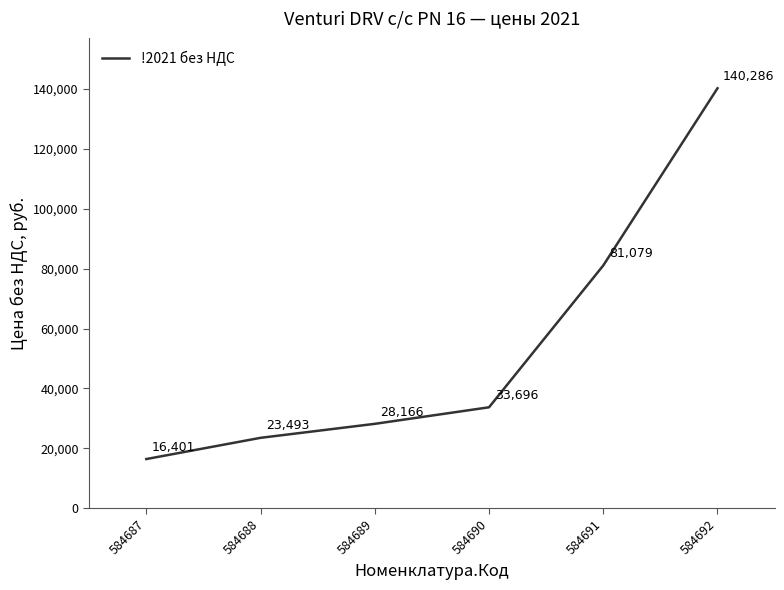

Rank the categories by value from lowest to highest.

584687, 584688, 584689, 584690, 584691, 584692